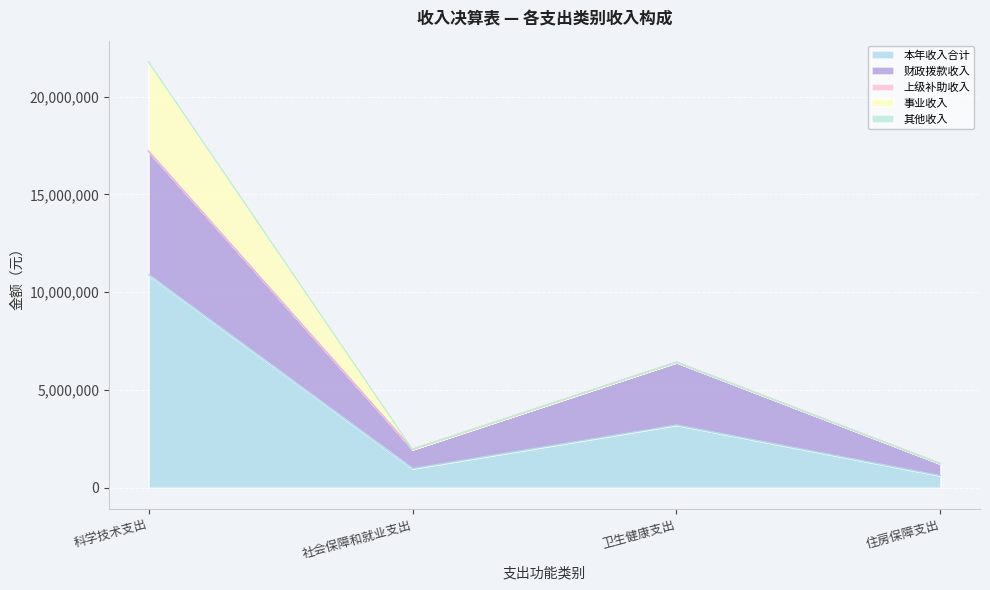

Rank the series at 科学技术支出 from lowest to highest value.

上级补助收入, 其他收入, 事业收入, 财政拨款收入, 本年收入合计